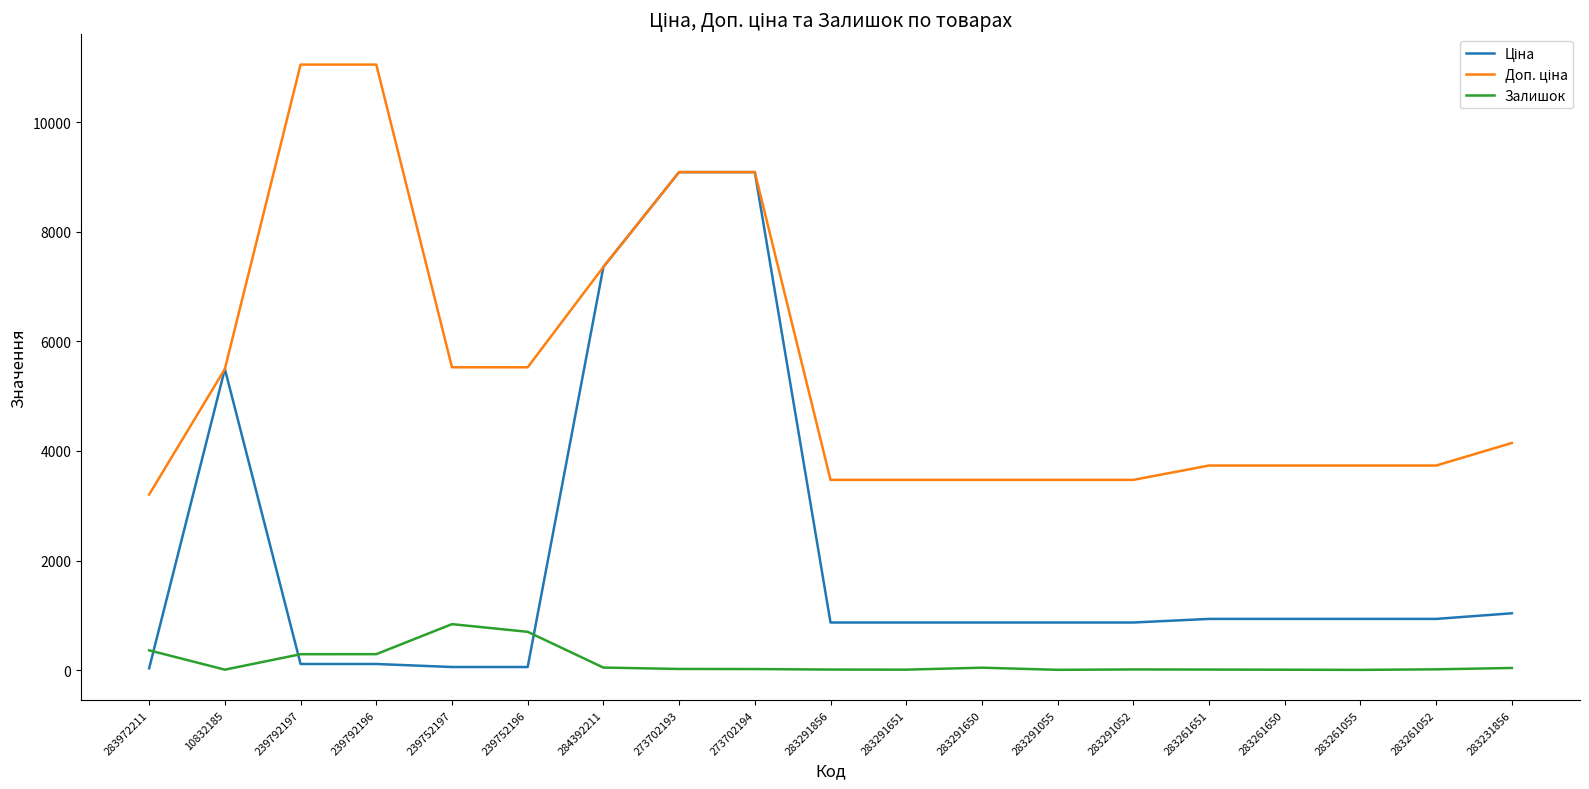

True or false: Залишок has a value of 38.0 at 283231856.

True